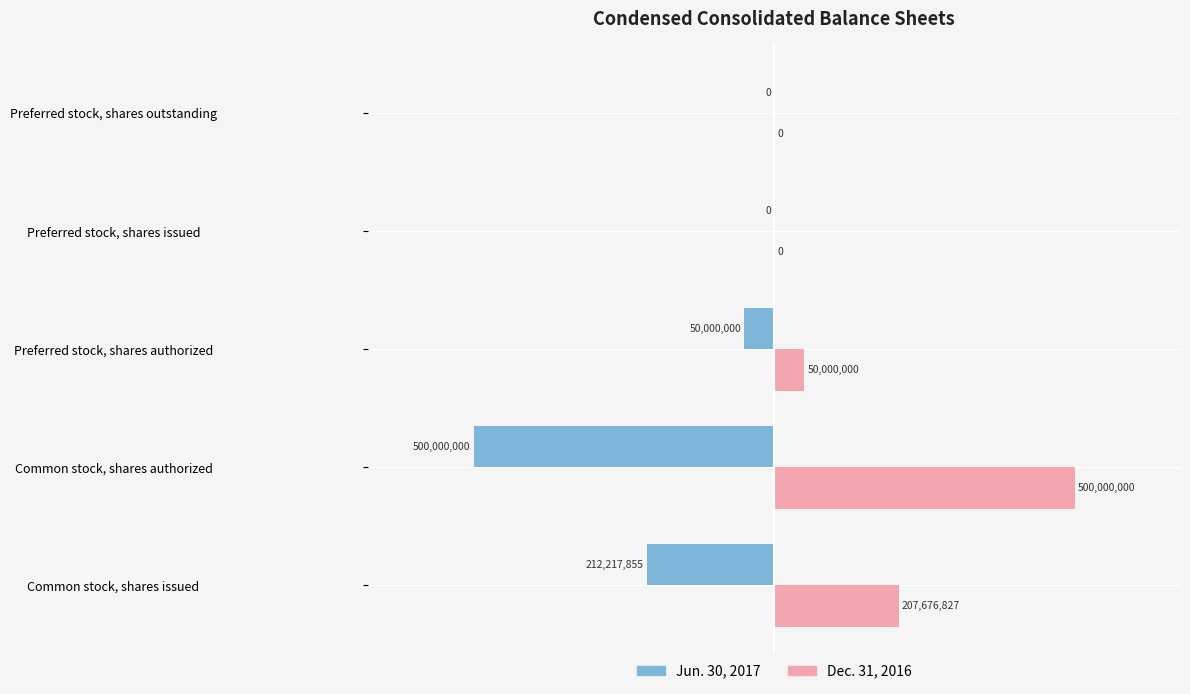

Reading left to right, extract all data points from this chart.

Jun. 30, 2017: -212217855	-500000000	-50000000	0	0
Dec. 31, 2016: 207676827	500000000	50000000	0	0